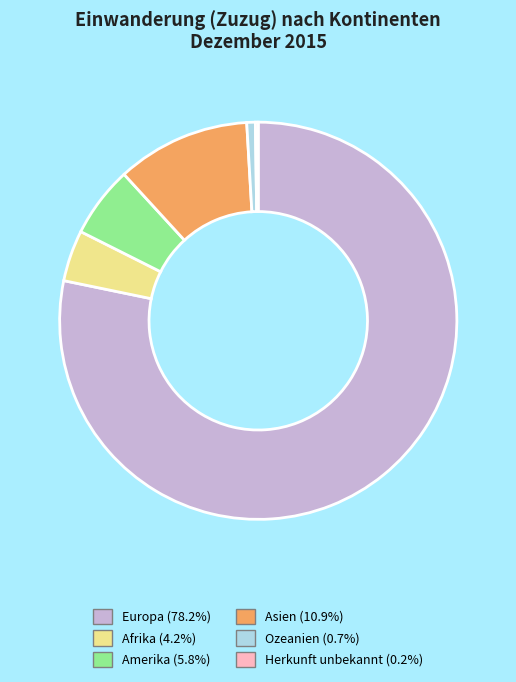

Which category has the biggest portion of the pie?

Europa